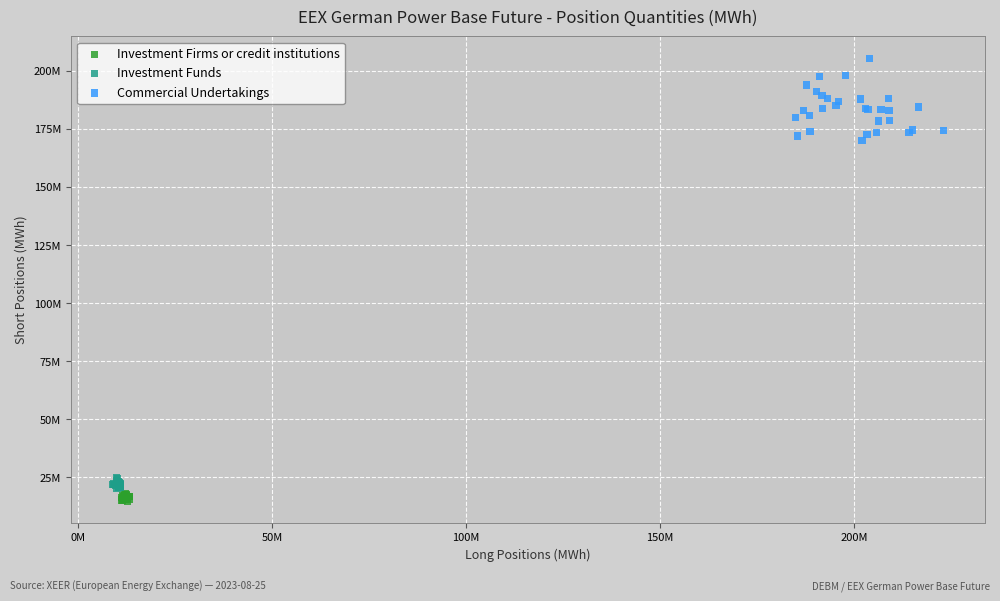

What are all the series names shown in the legend?

Investment Firms or credit institutions, Investment Funds, Commercial Undertakings